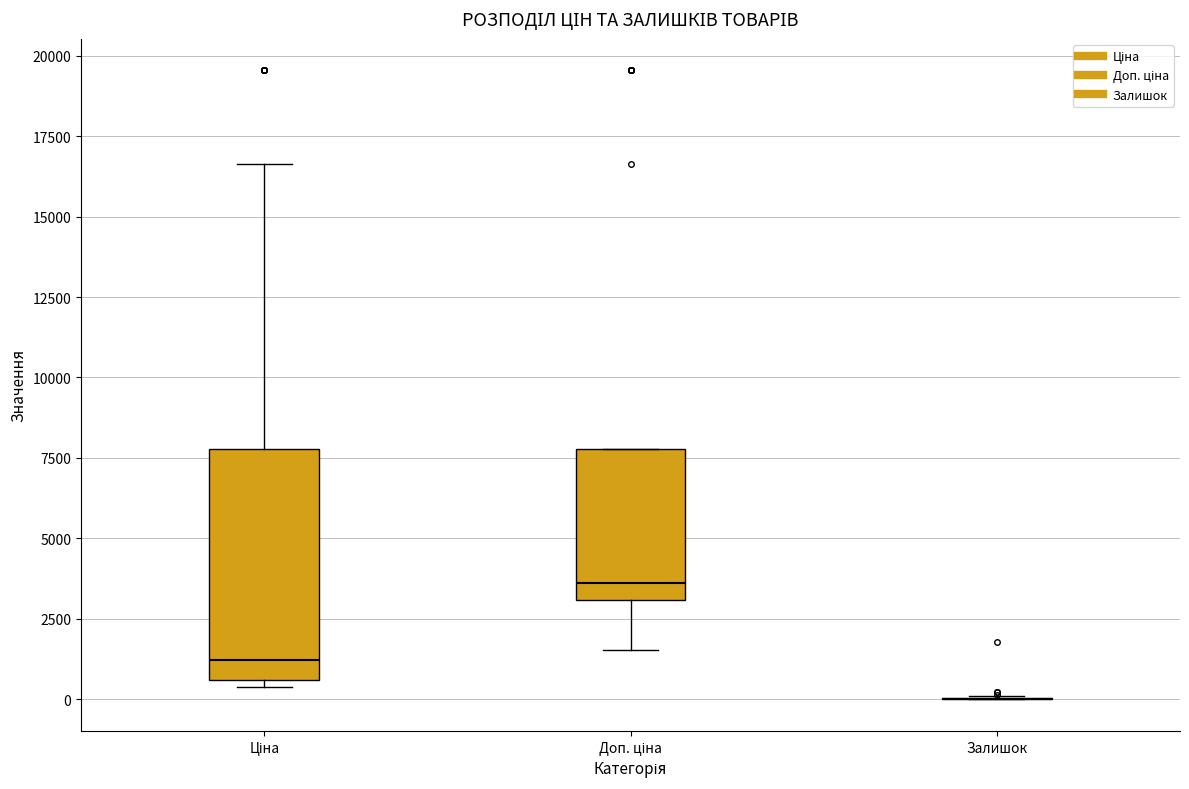

Comparing the boxes themselves (not the whiskers), which one is the tallest?

Ціна